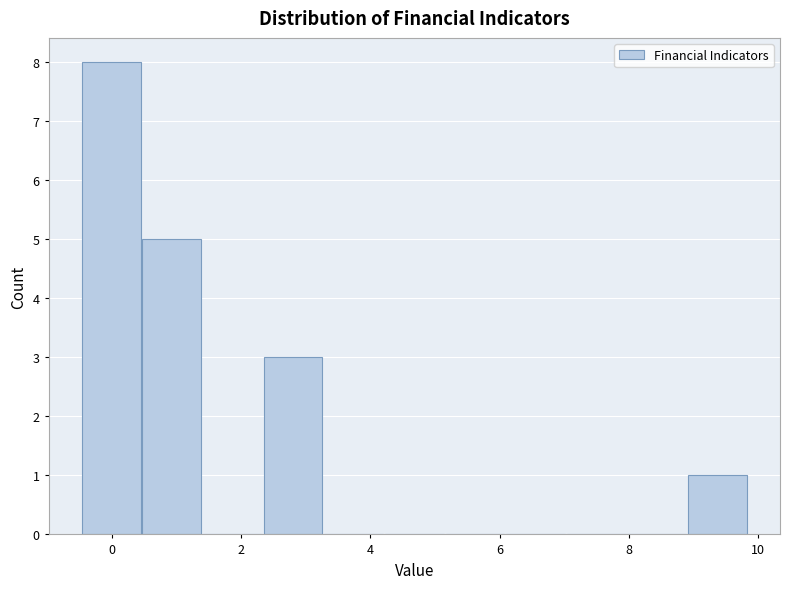

Reading left to right, list every bar in this chart as the range it spans on the x-axis followed by its height. Neither the bar edges nor the heights are printed on the chart, so give them approximately, as read against the axes.

-0.4 to 0.4: 8
0.4 to 1.4: 5
1.4 to 2.4: 0
2.4 to 3.2: 3
3.2 to 4.2: 0
4.2 to 5.2: 0
5.2 to 6.0: 0
6.0 to 7.0: 0
7.0 to 8.0: 0
8.0 to 9.0: 0
9.0 to 9.8: 1